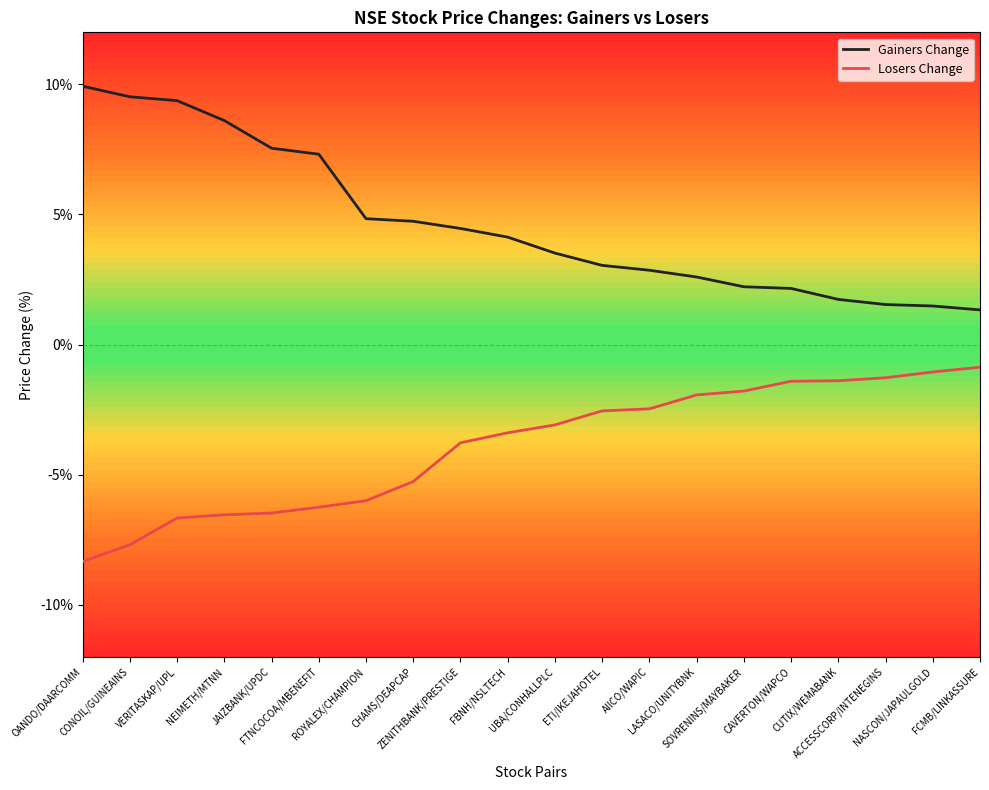

Does the chart display data point markers on the line(s)?

No